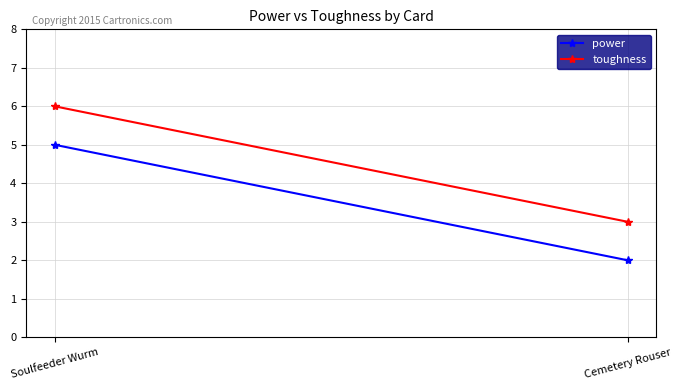

What is the sum of all toughness values?

9